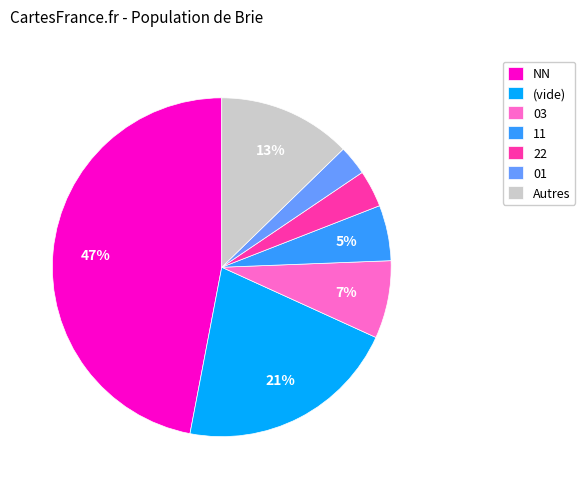

Combined, do 11 and 01 account for over 50%?

No